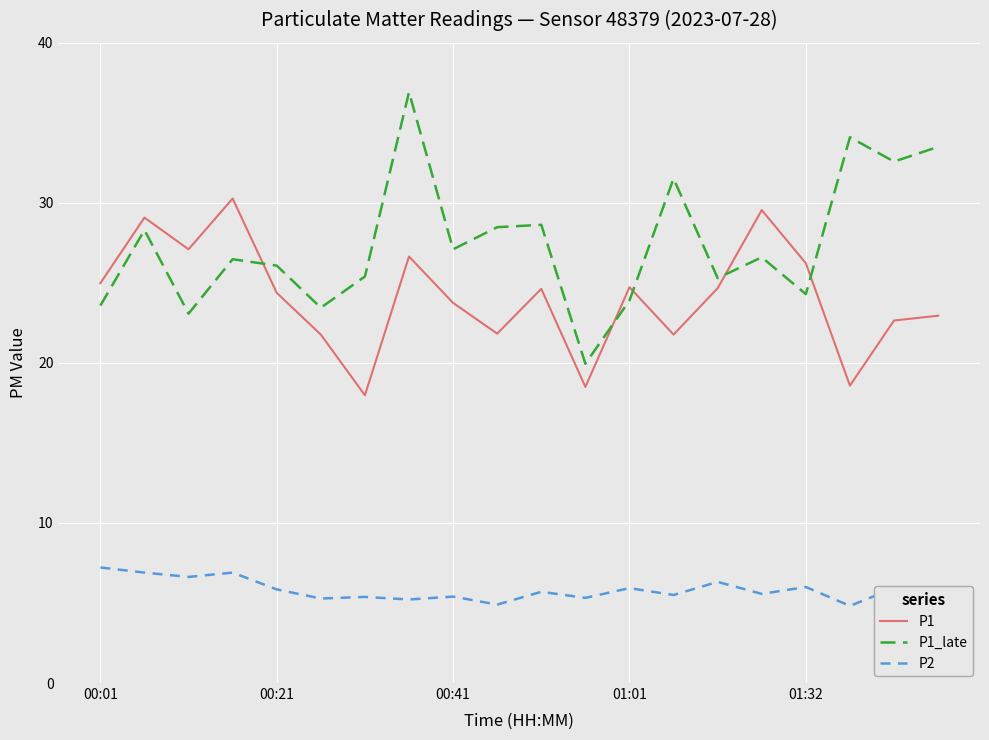

Which series has the largest total across all categories?

P1_late